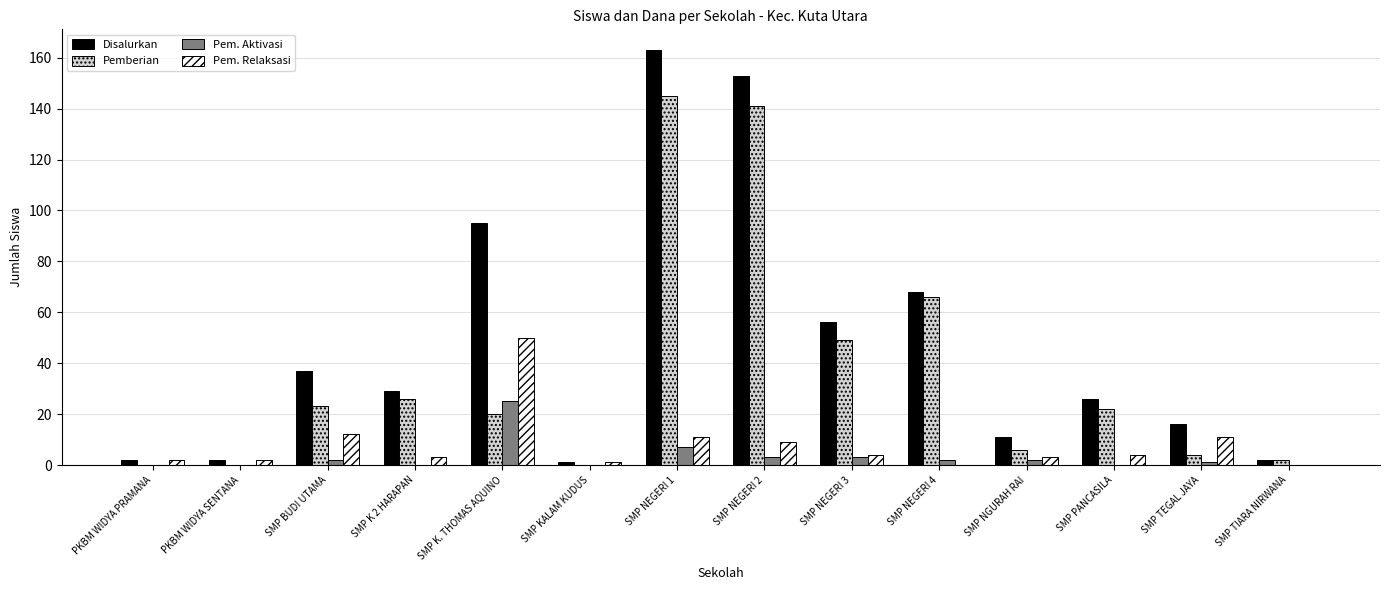

How many distinct data groups are displayed?

4